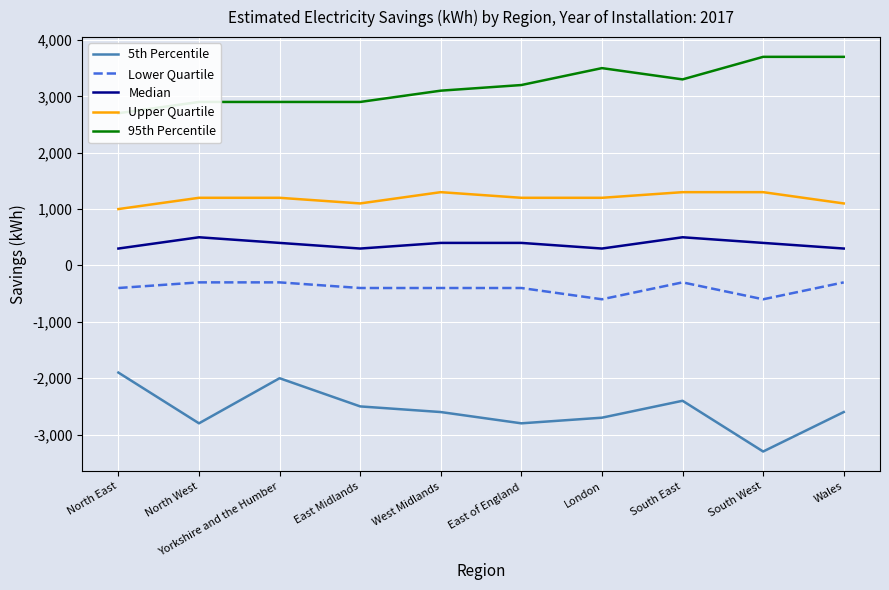

Where is Lower Quartile nearest to the value -450?

North East